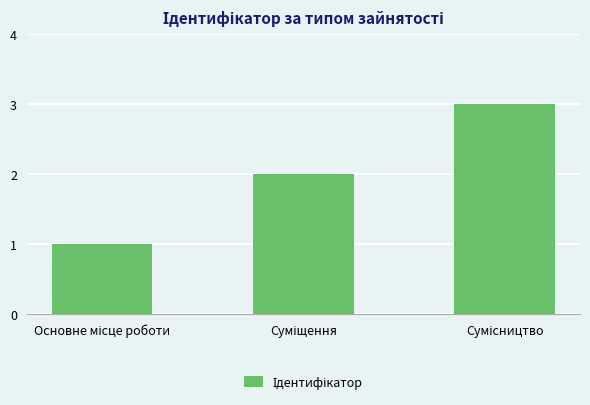

Reading left to right, extract all data points from this chart.

1	2	3